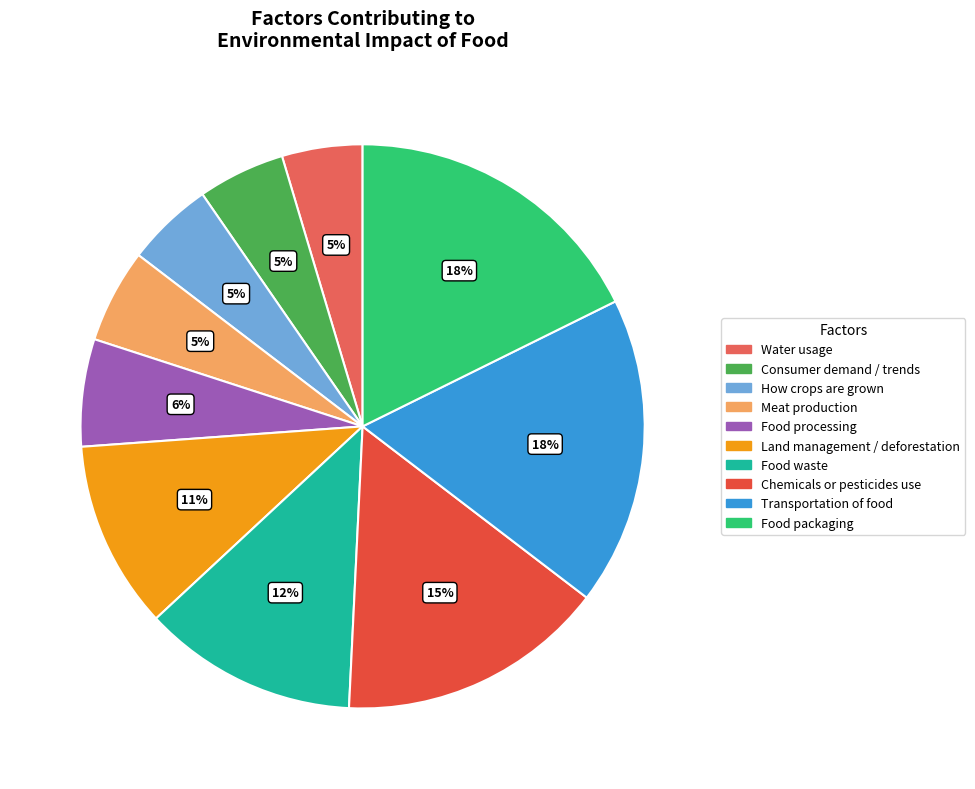

To the nearest percent, what is the combined percentage of How crops are grown and Chemicals or pesticides use?

20%